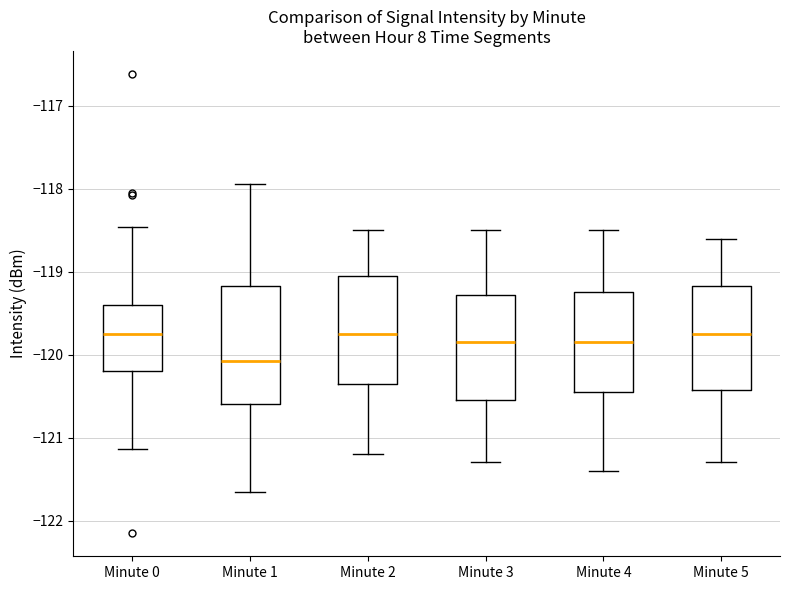

Where is the lower edge of the box for Minute 3 on the y-axis? The values are not printed on the chart, so give them approximately, as read against the axis.

-120.5